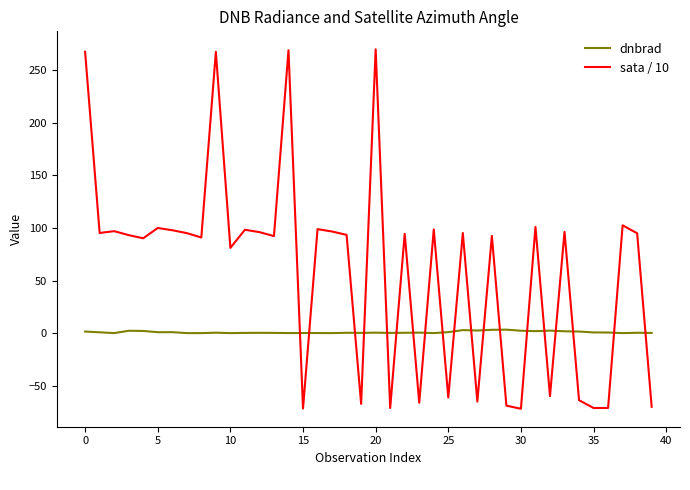

What is the difference between the maximum and minimum values in the sata / 10 series?

341.6